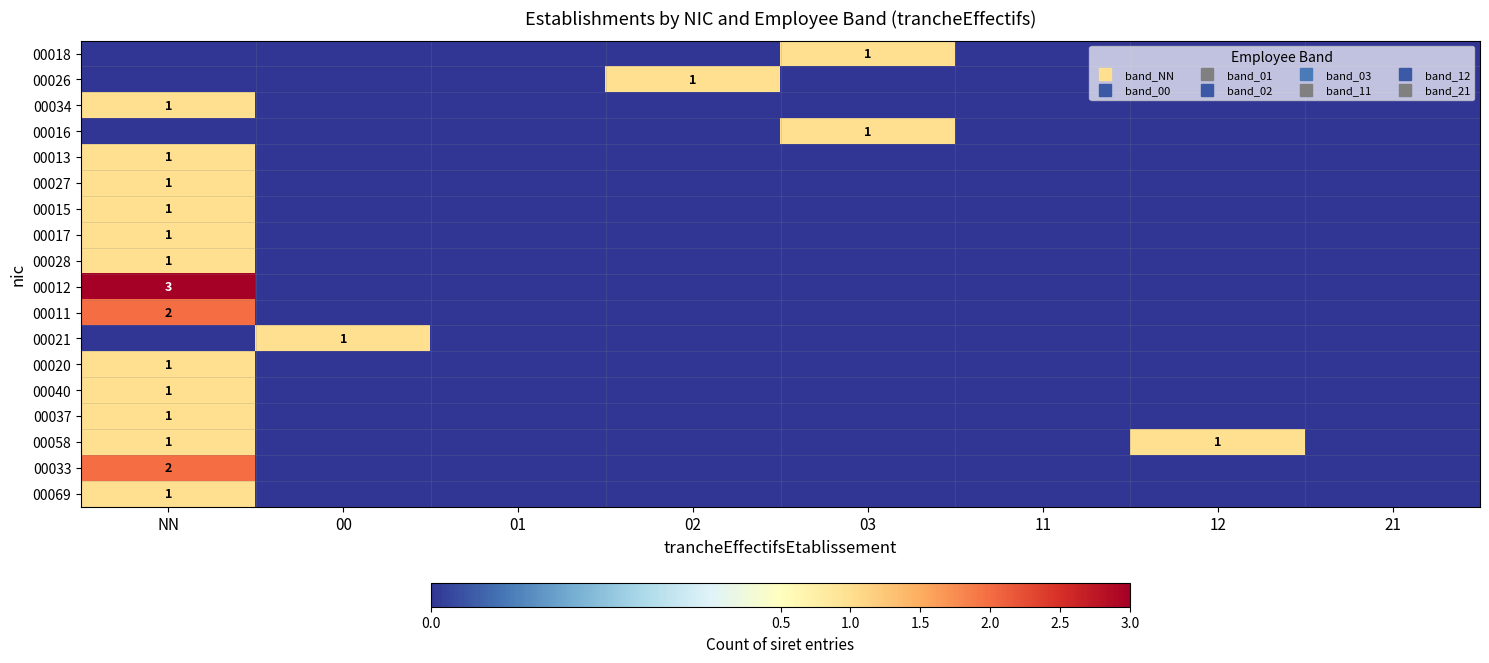

True or false: 00016 has a value of 1 at NN.

False